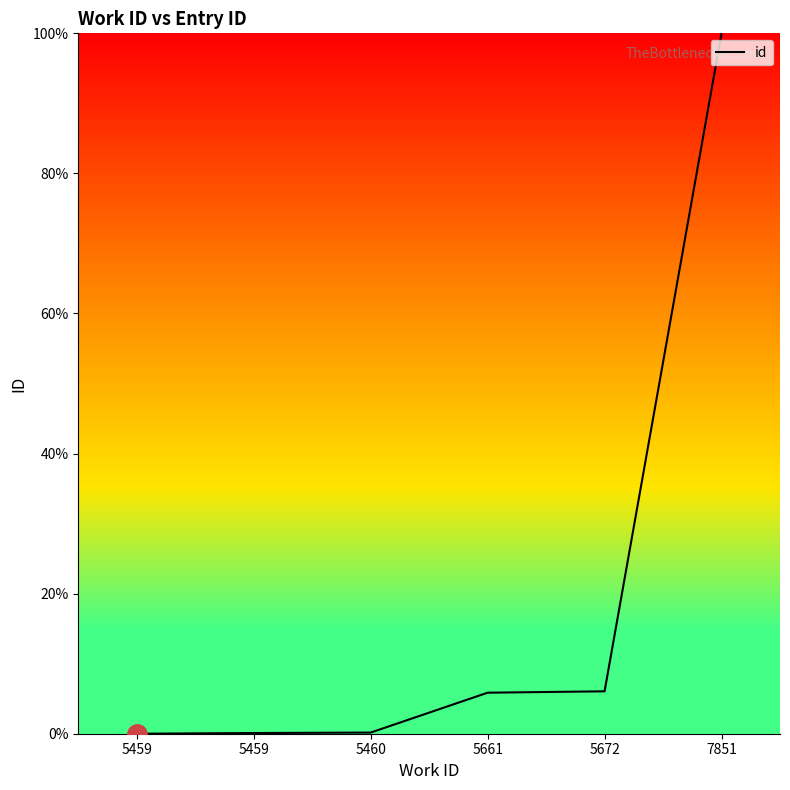

How many categories are shown in the chart?

6